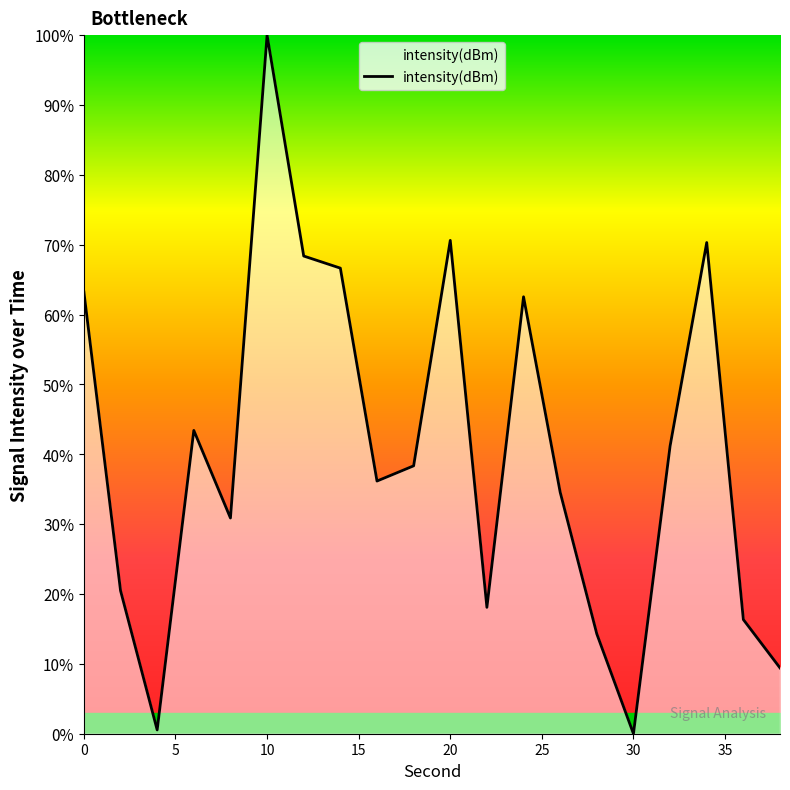

What is the greatest value displayed?

100.0